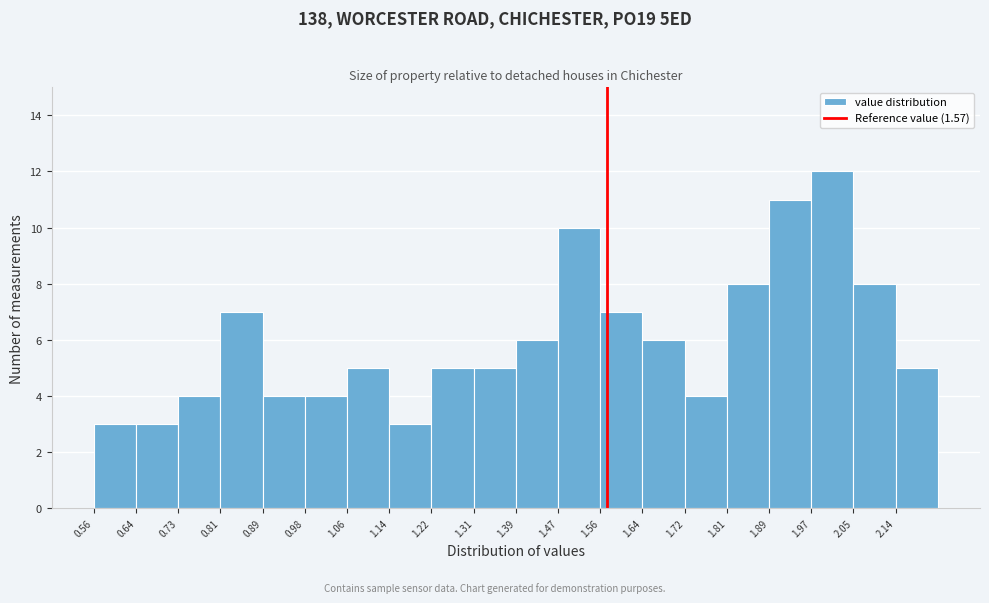

Reading left to right, transcribe this chart: for each bar, give the range it covers on the x-axis and its height. Neither the bar edges nor the heights are printed on the chart, so give them approximately, as read against the axes.

0.560 to 0.643: 3
0.643 to 0.726: 3
0.726 to 0.809: 4
0.809 to 0.892: 7
0.892 to 0.975: 4
0.975 to 1.058: 4
1.058 to 1.141: 5
1.141 to 1.224: 3
1.224 to 1.307: 5
1.307 to 1.390: 5
1.390 to 1.473: 6
1.473 to 1.556: 10
1.556 to 1.639: 7
1.639 to 1.722: 6
1.722 to 1.805: 4
1.805 to 1.888: 8
1.888 to 1.971: 11
1.971 to 2.054: 12
2.054 to 2.137: 8
2.137 to 2.220: 5